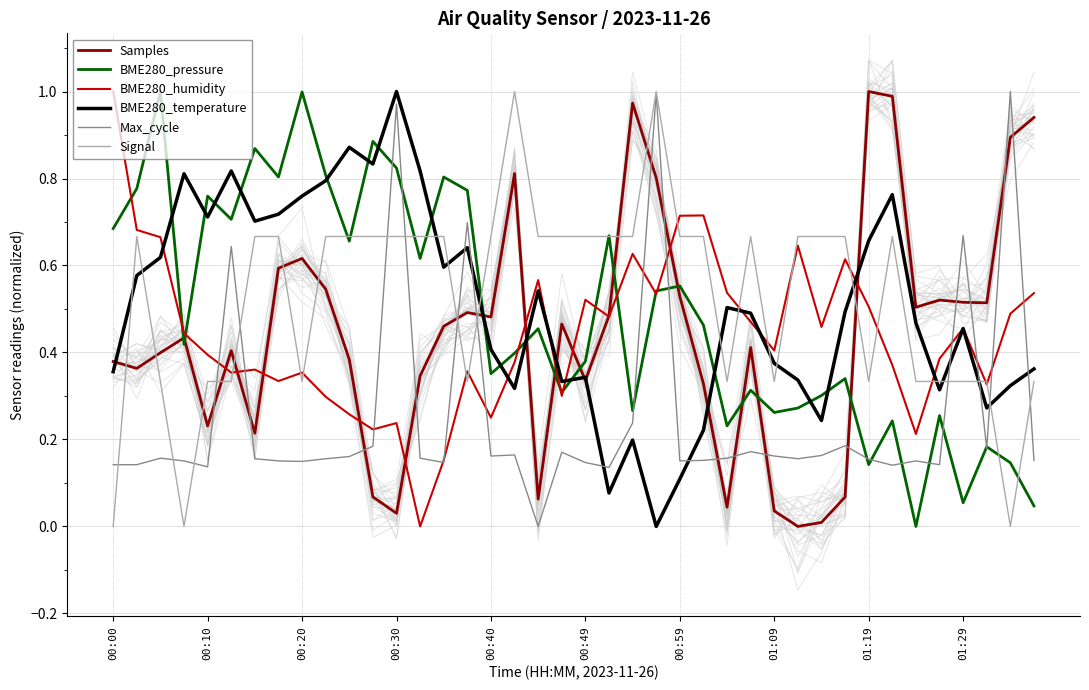

How many times do Signal and Samples cross each other?

12